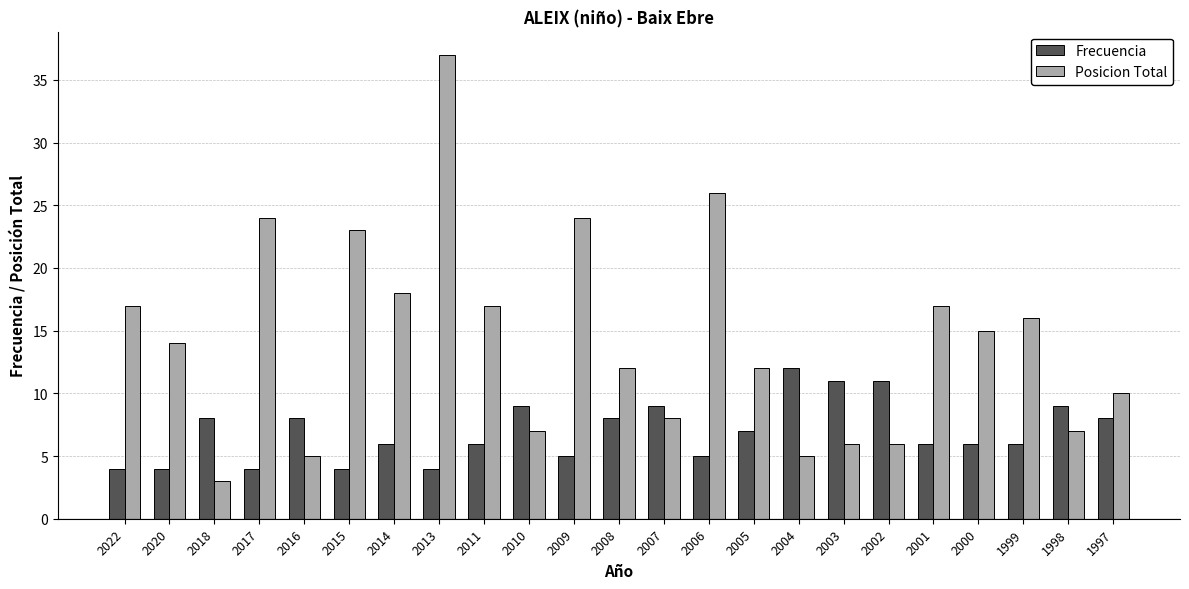

True or false: Posicion Total has a value of 18 at 2014.

True